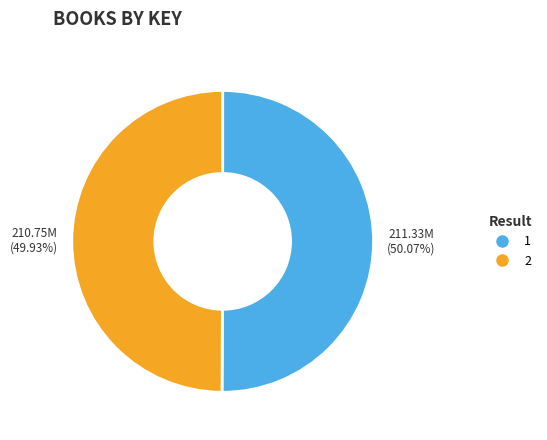

Is there a majority slice in this chart?

Yes